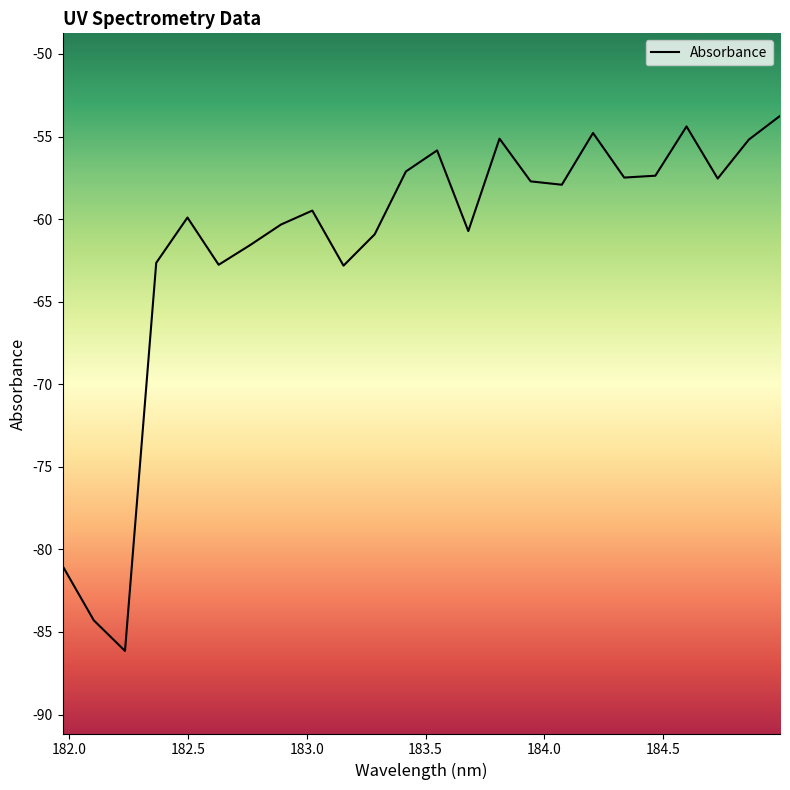

What is the maximum value shown in the chart?

-53.8